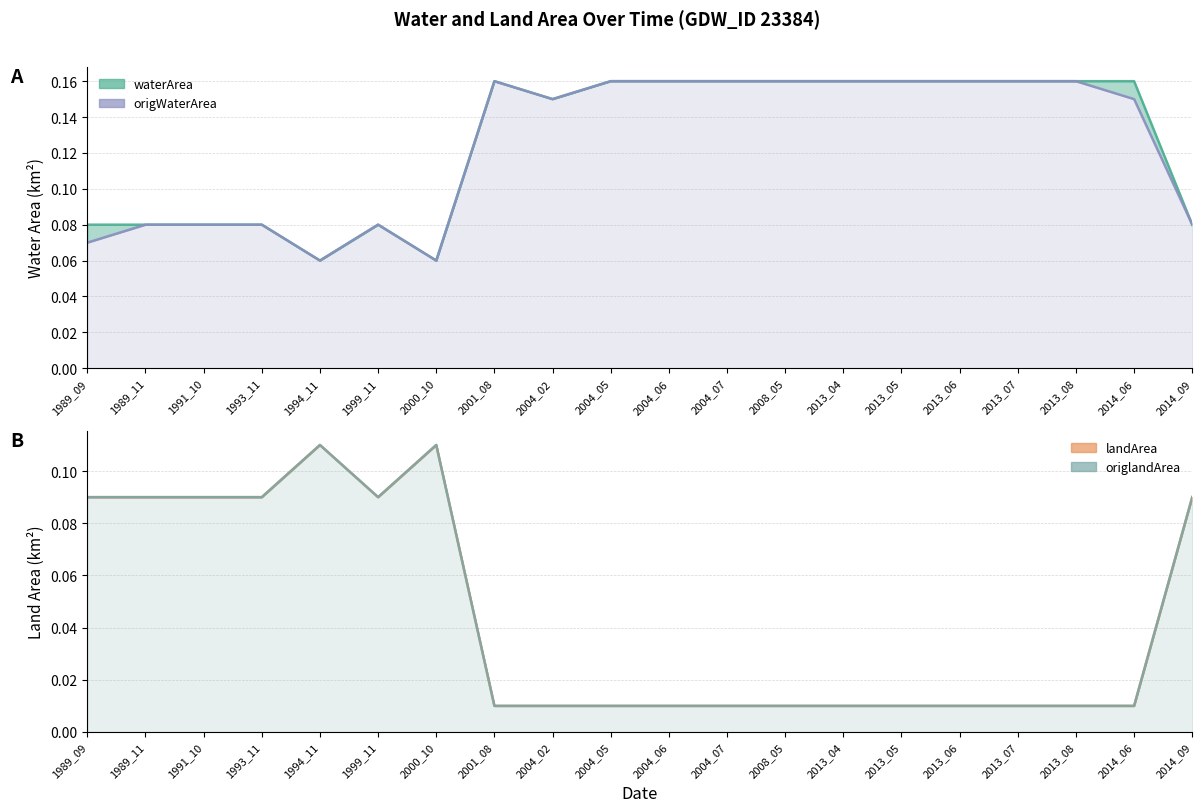

The value of origWaterArea at 2008_05 is 0.2. True or false?

False